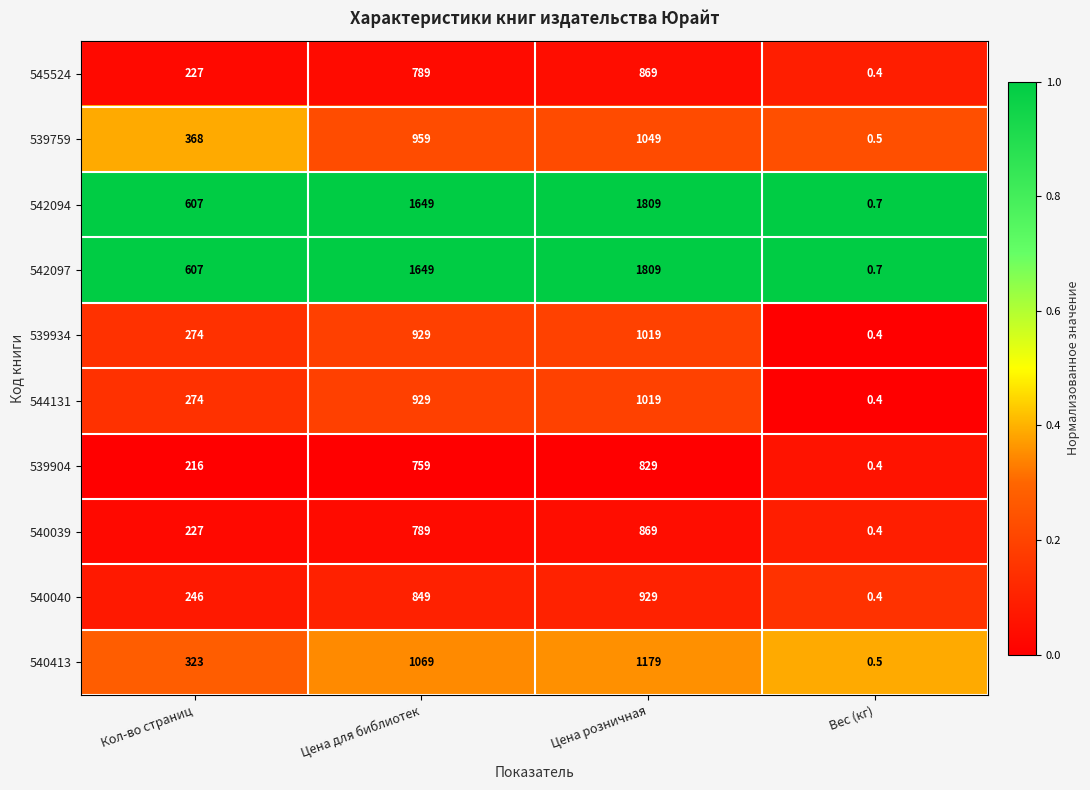

The 540413 series shows 548.1 at Кол-во страниц. True or false?

False